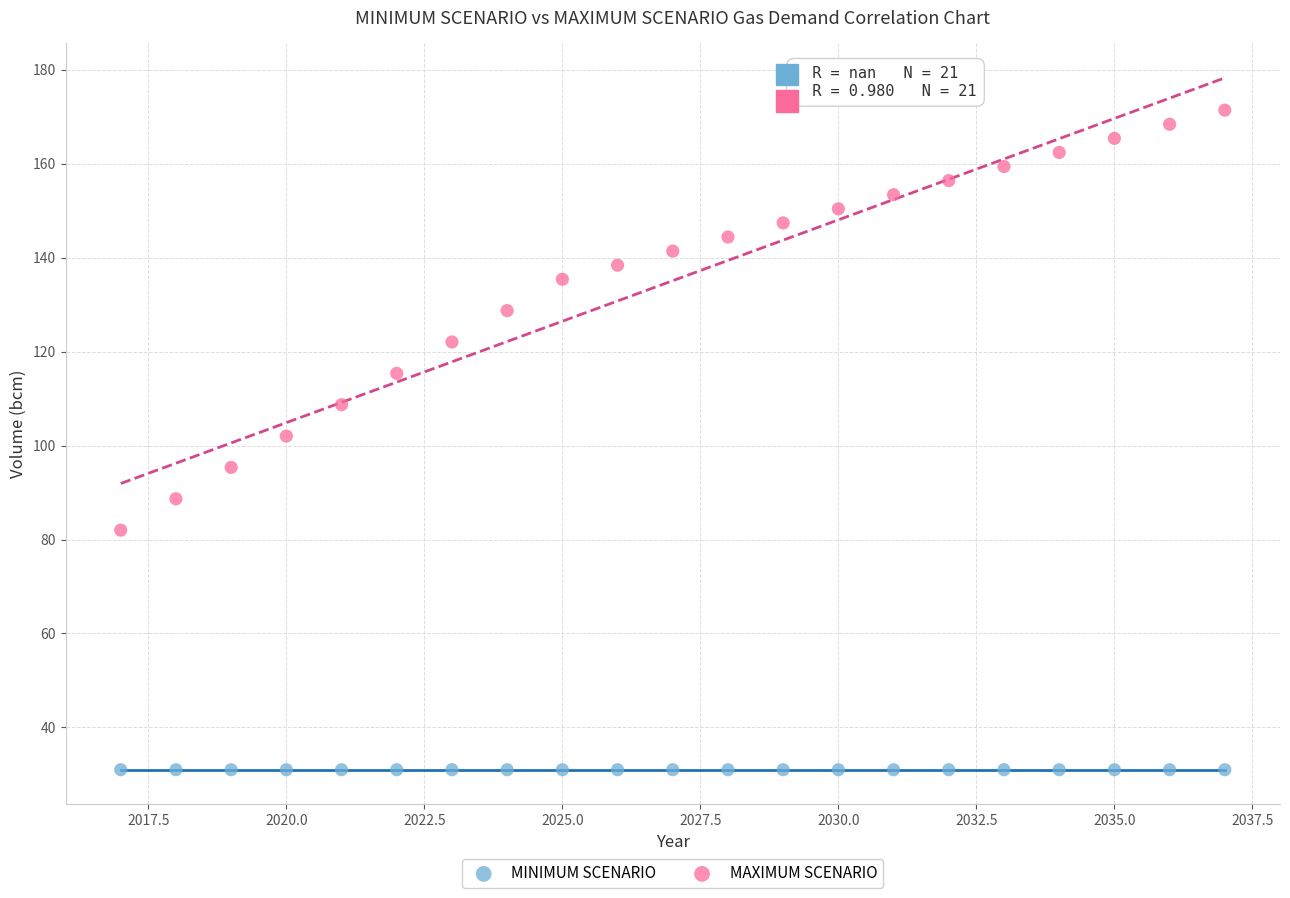

Which series contains the lowest Y value?

MINIMUM SCENARIO